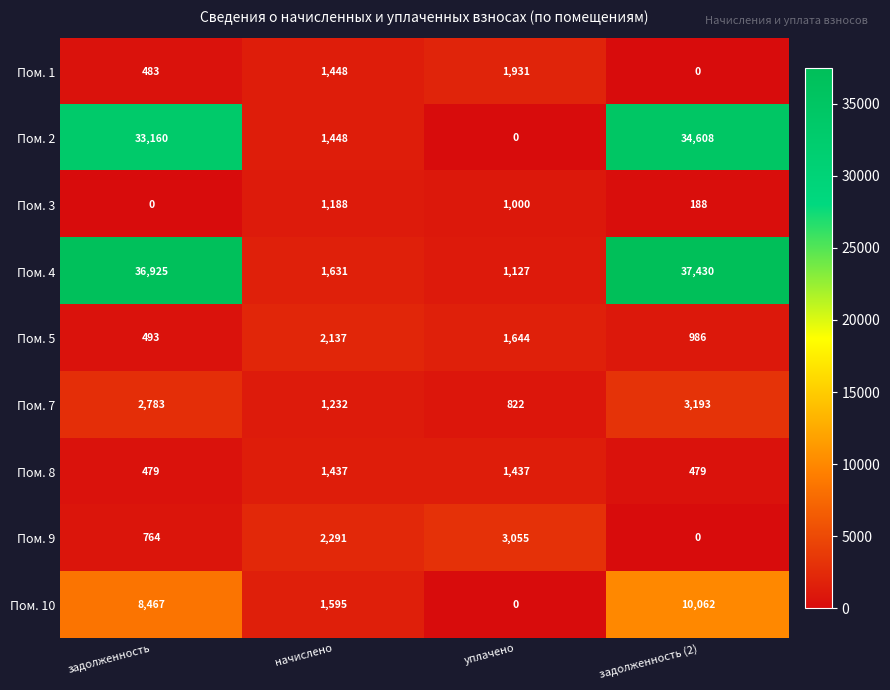

How many values in Пом. 9 are above zero?

3